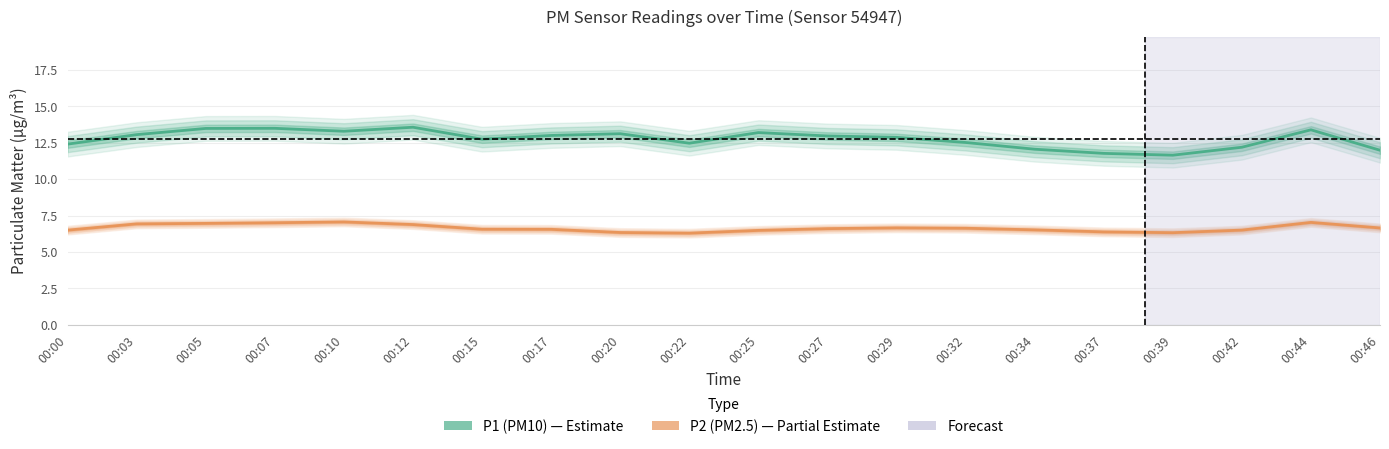

At which label is P1 (PM10) closest to 12?

00:46